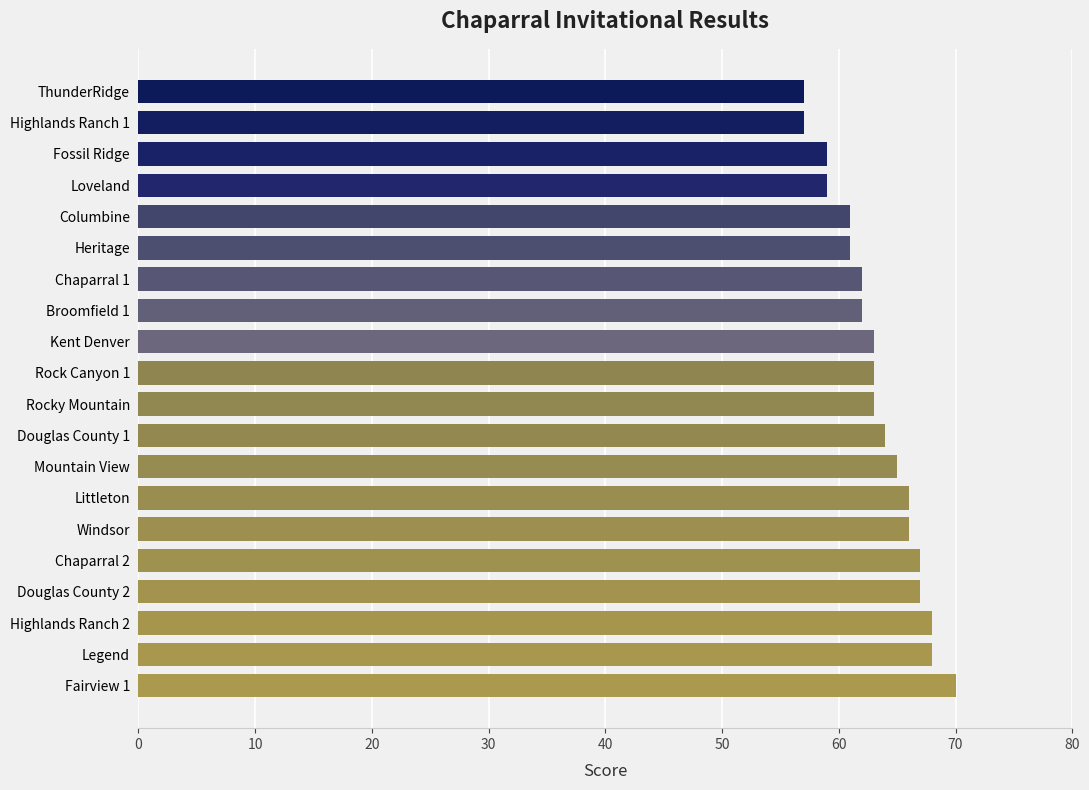

Between Fossil Ridge and ThunderRidge, which is larger?

Fossil Ridge